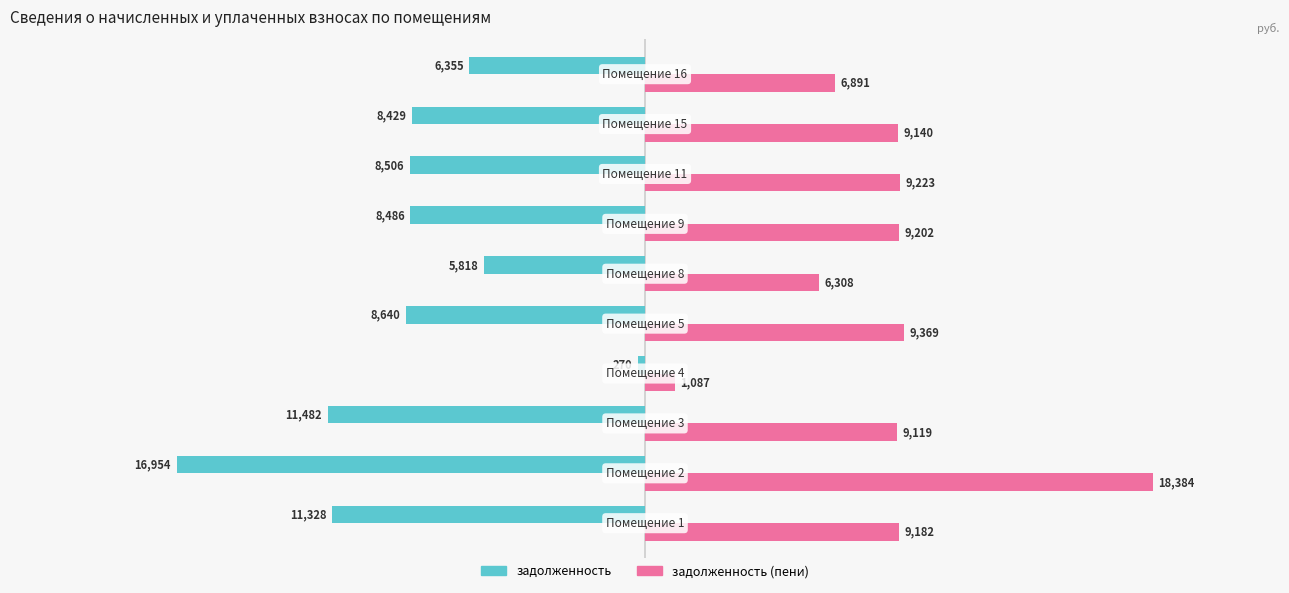

Which series has the largest total across all categories?

задолженность (пени)